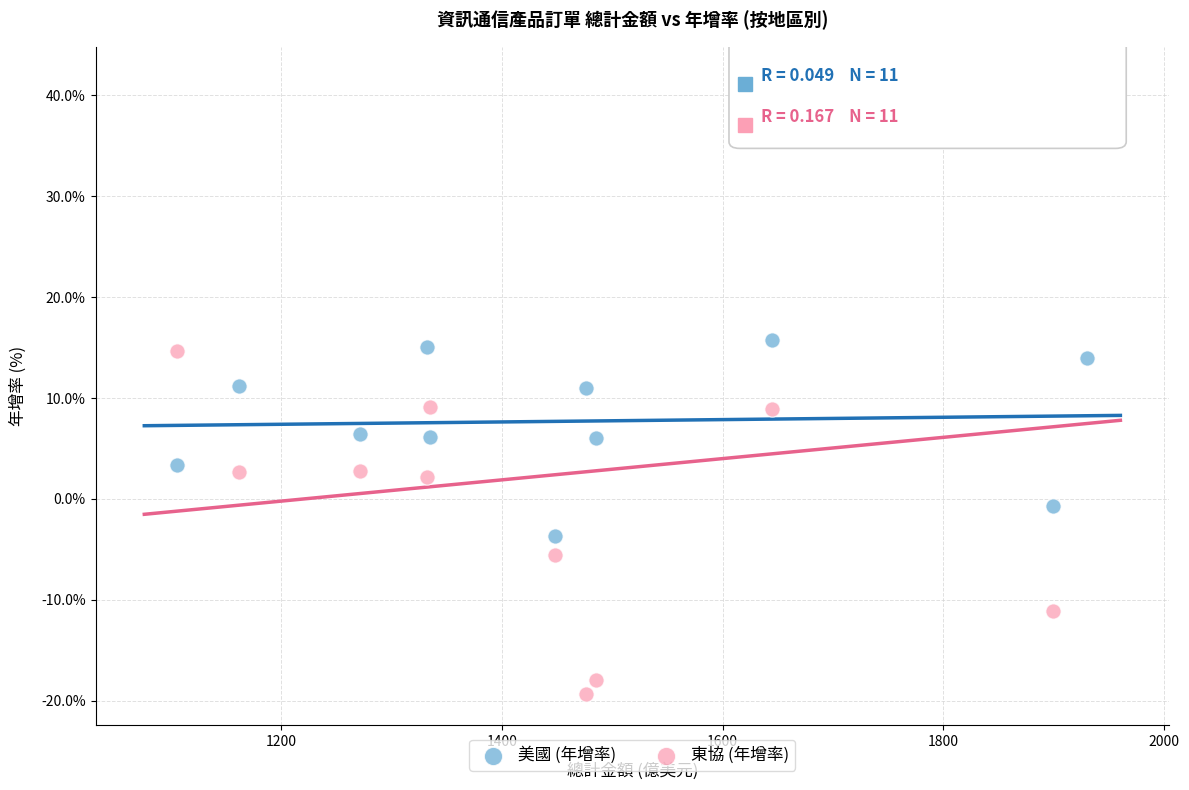

Which series contains the highest Y value?

東協 (年增率)